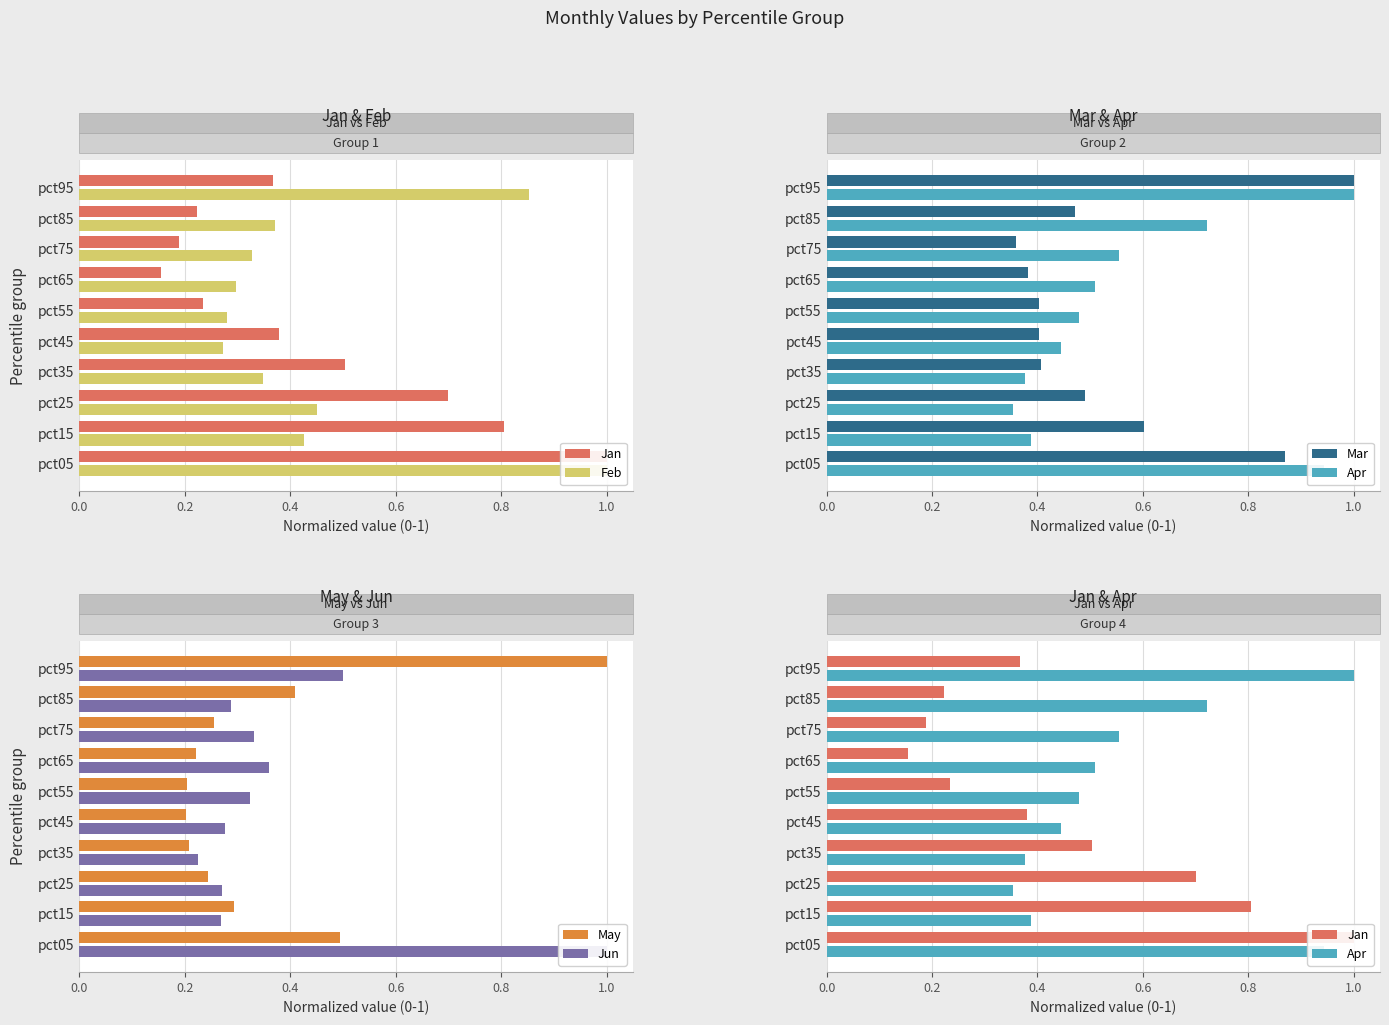

What is the difference between the maximum and minimum values in the Apr series?

0.6